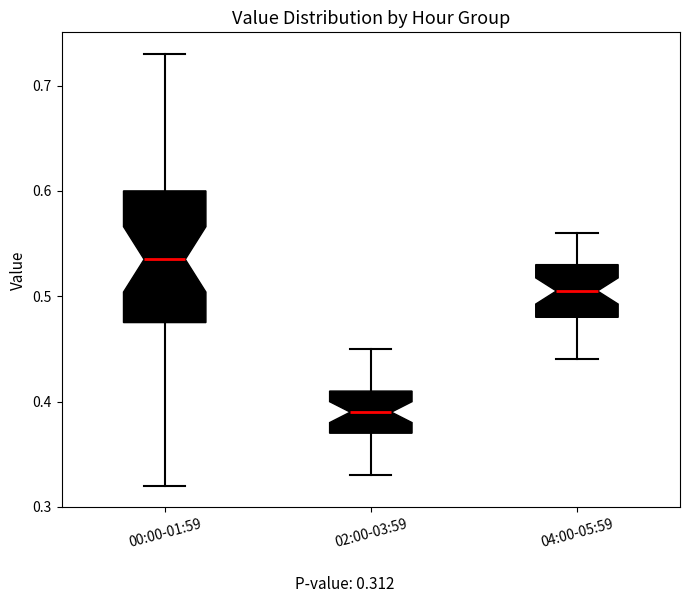

Where is the upper edge of the box for 00:00-01:59 on the y-axis? The values are not printed on the chart, so give them approximately, as read against the axis.

0.60